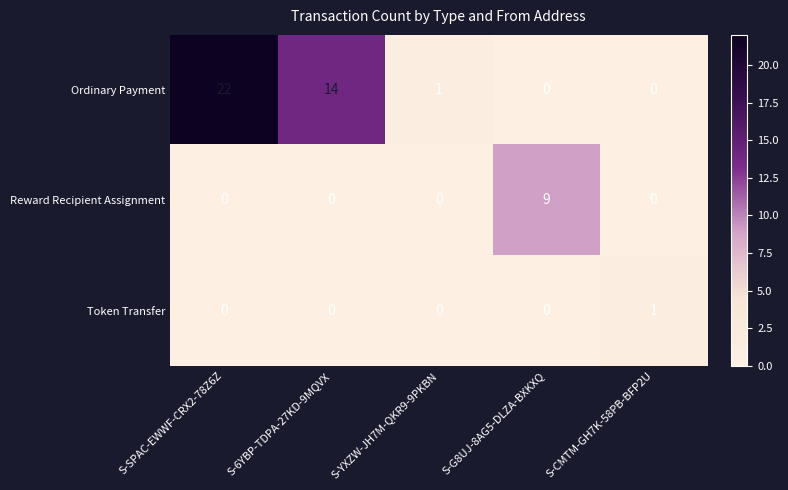

At which category is the sum across all series the highest?

S-SPAC-EWWF-CRX2-78Z6Z